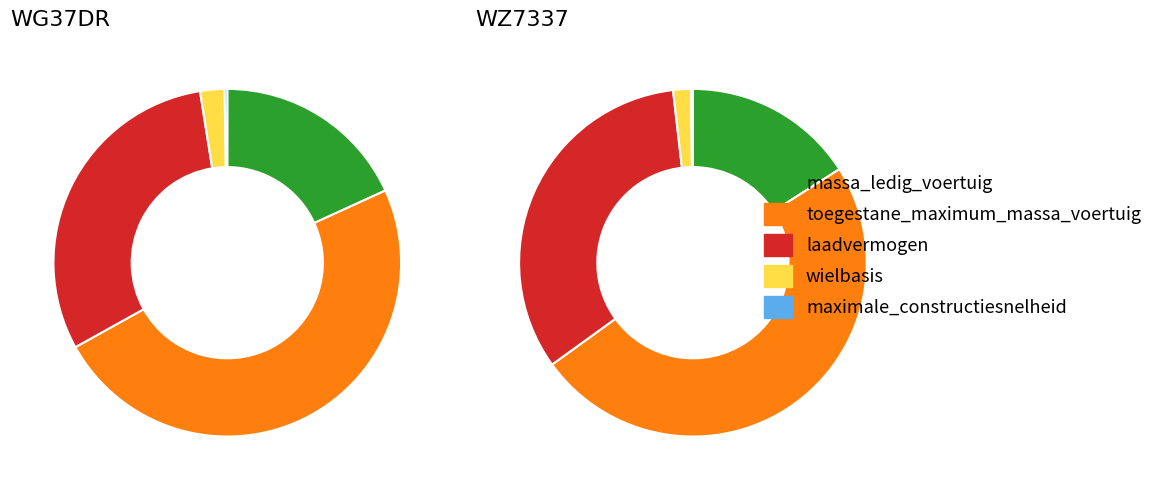

The WG37DR slice represents 43% of the pie. True or false?

True